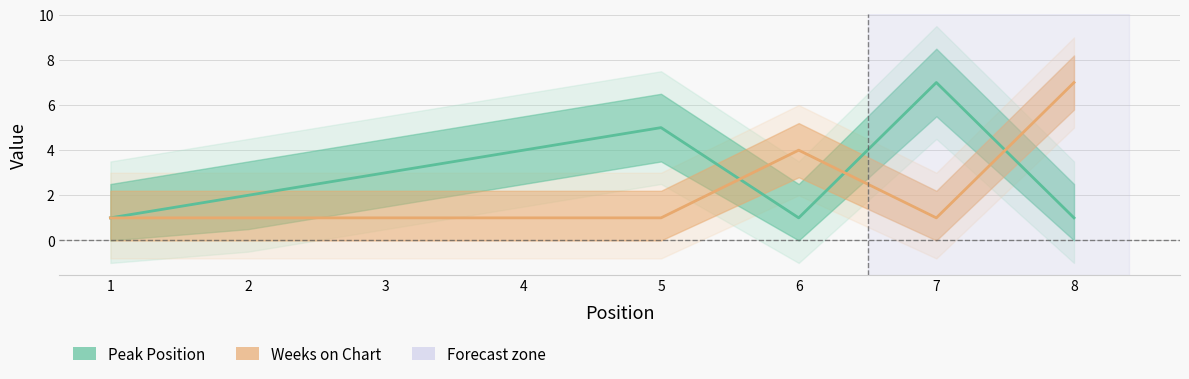

Is the value of Peak Position at 6 greater than the value of Weeks on Chart at 5?

No